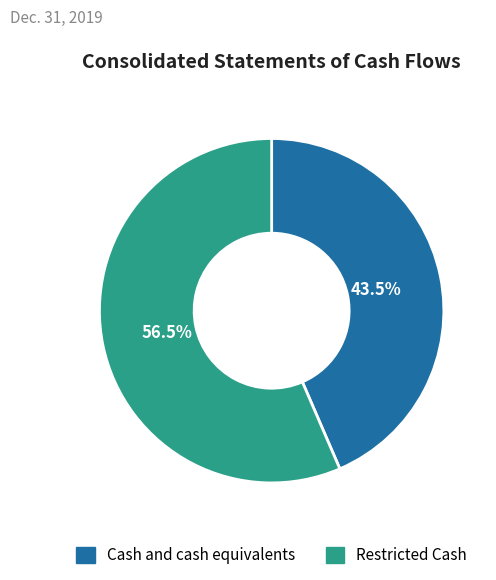

Is the sum of Restricted Cash and Cash and cash equivalents greater than half?

Yes